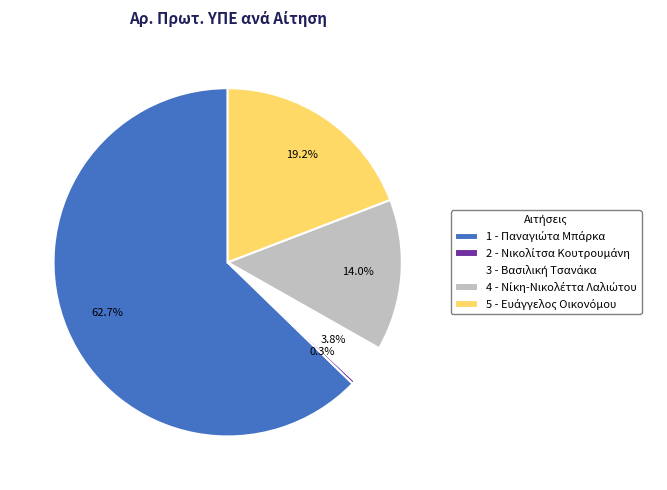

How many segments does this pie chart have?

5